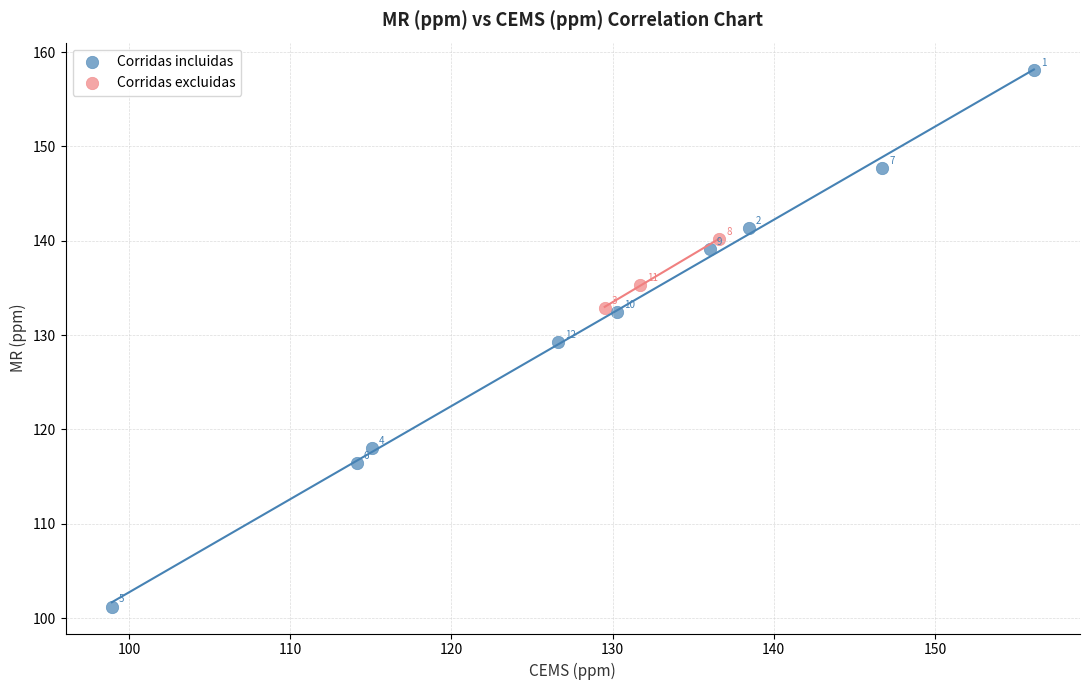

Which series has the widest spread of Y values?

Corridas incluidas